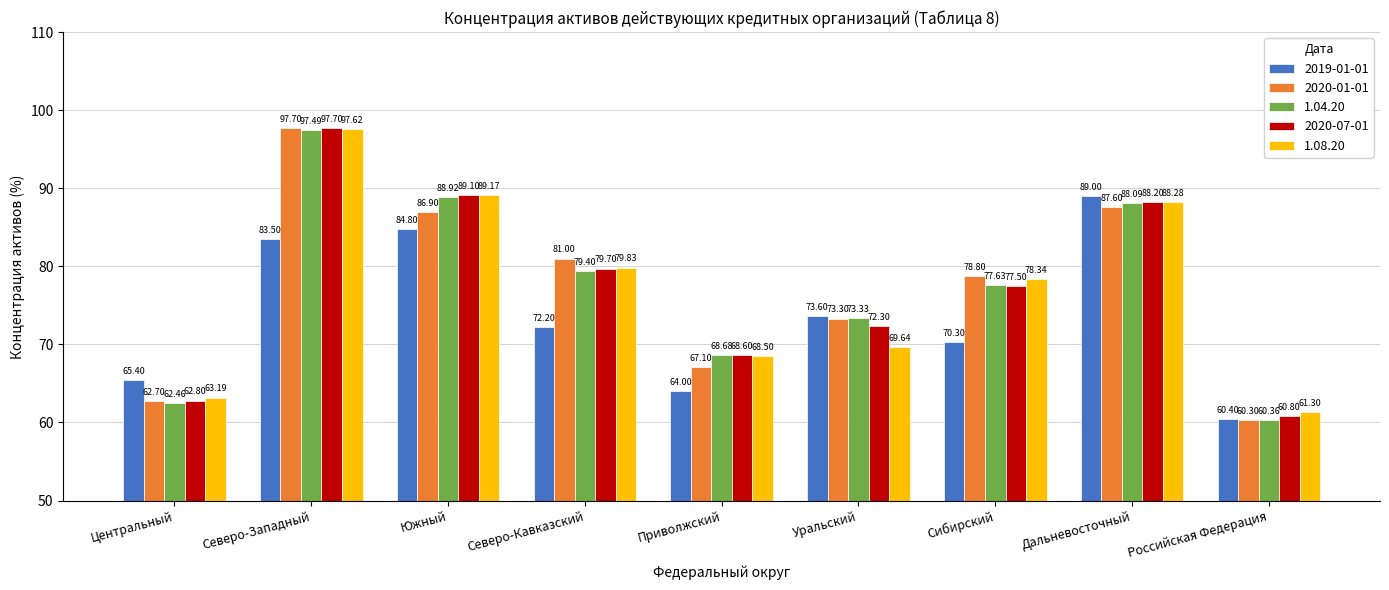

What is the difference between the maximum and minimum values in the 1.08.20 series?

36.3